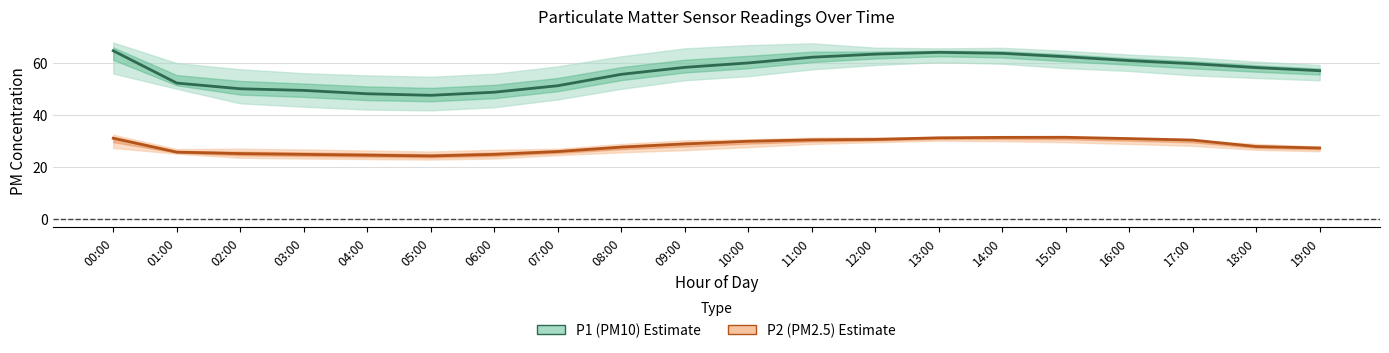

How many data points in P2 (PM2.5) are less than 28?

10